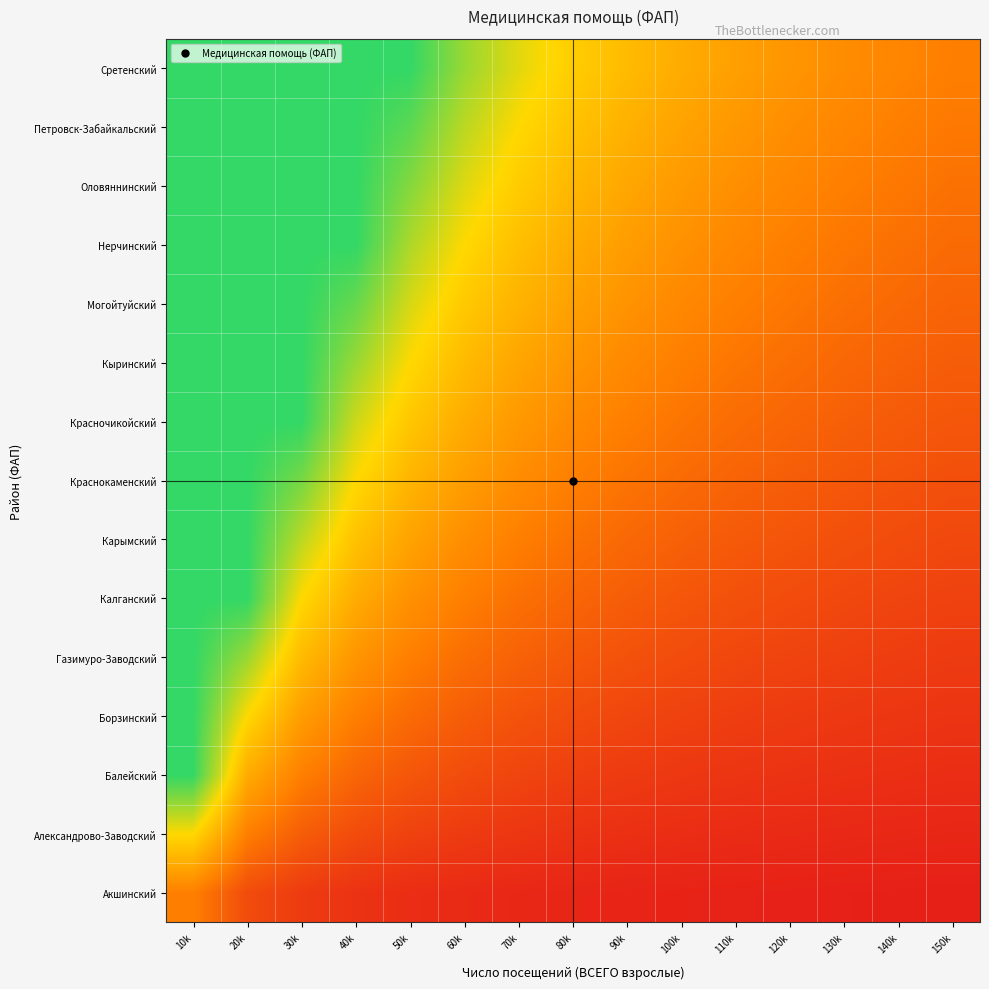

At which category is the sum across all series the highest?

10k